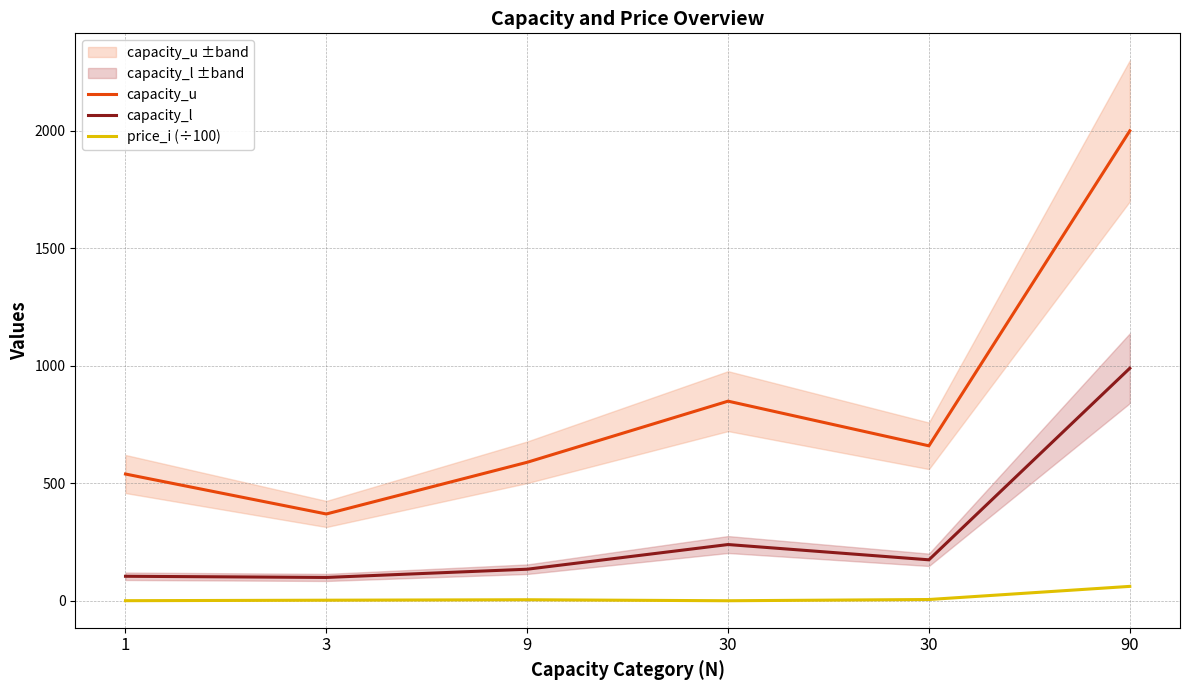

What is the approximate value of capacity_u at 90?

2000.0